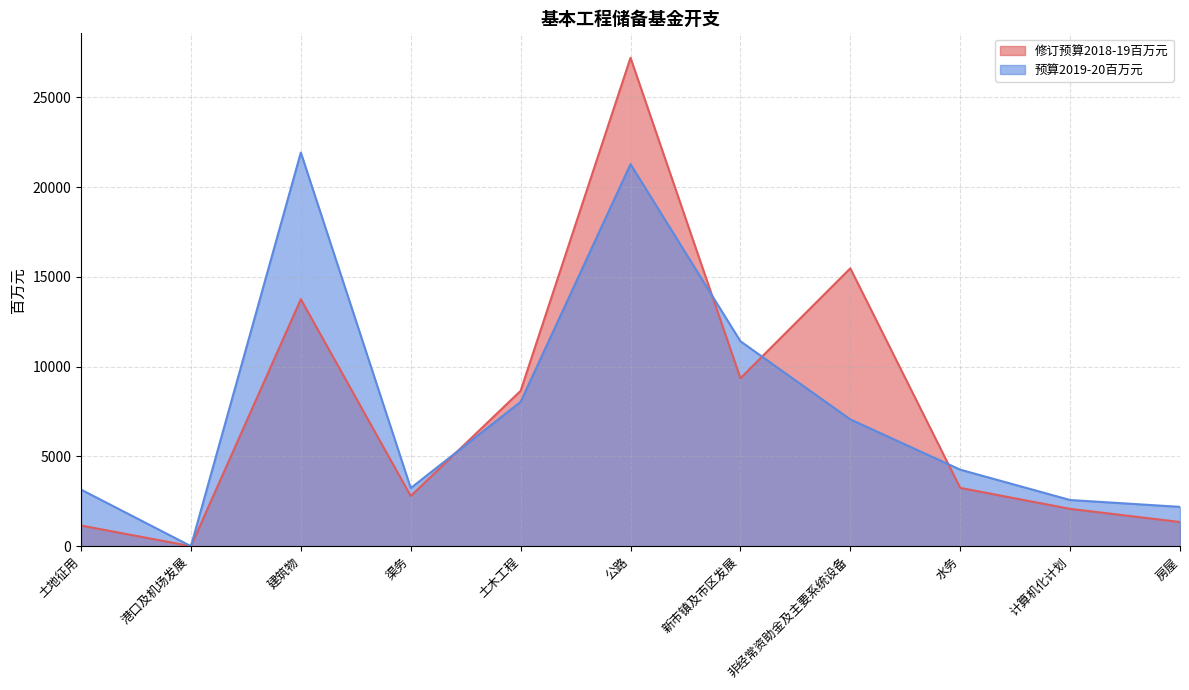

What is the difference between the maximum and minimum values in the 修订预算2018-19百万元 series?

27200